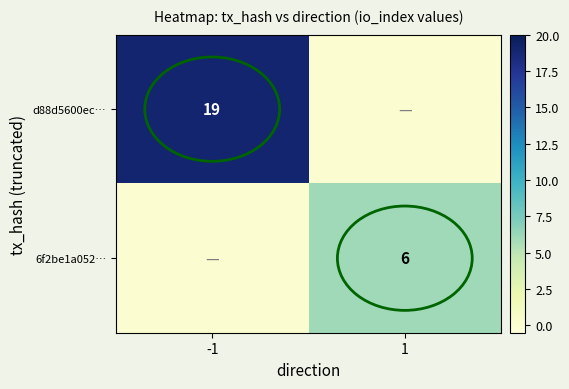

Is the value of d88d5600ec… at -1 greater than the value of 6f2be1a052… at 1?

Yes